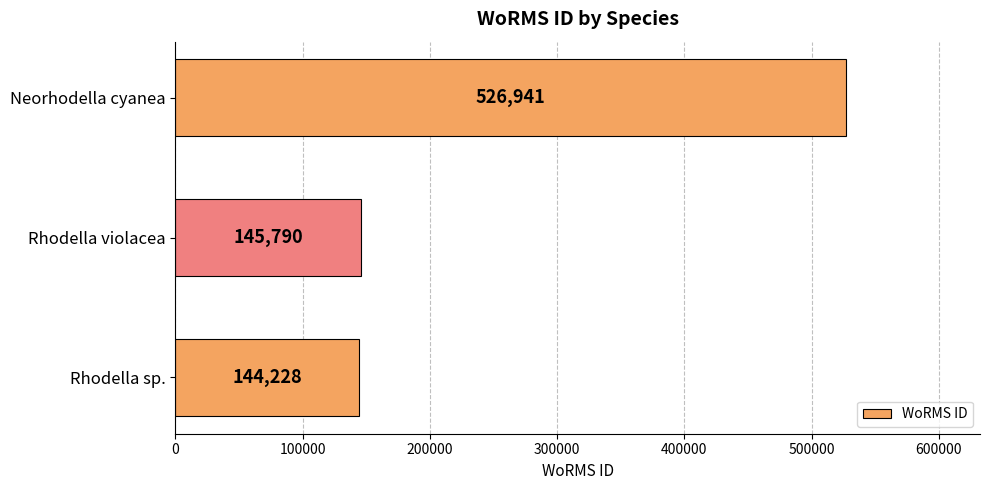

Is it true that the value at Rhodella sp. is 90044?

False